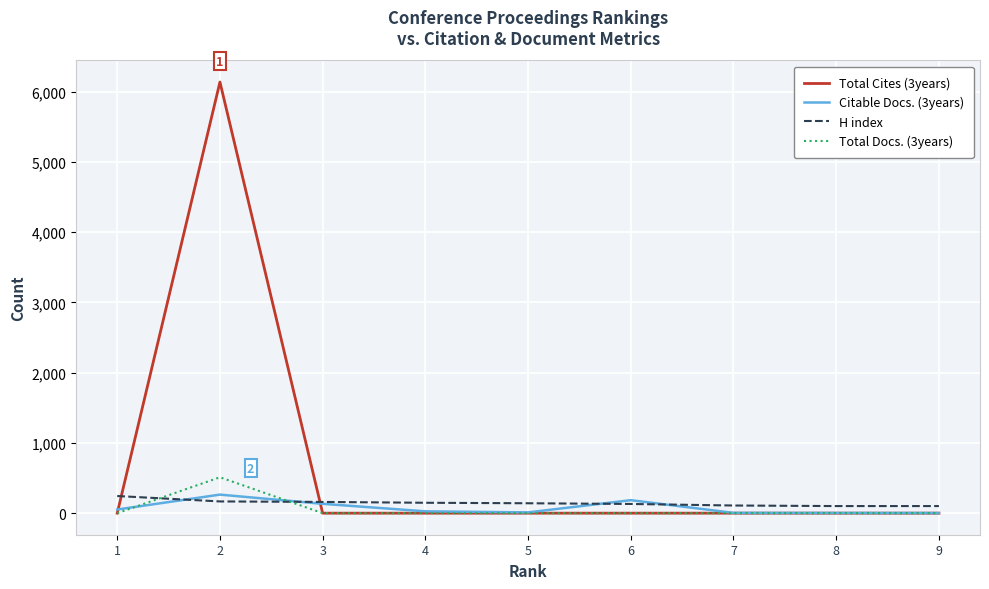

At which category does Total Cites (3years) reach its first local peak?

2